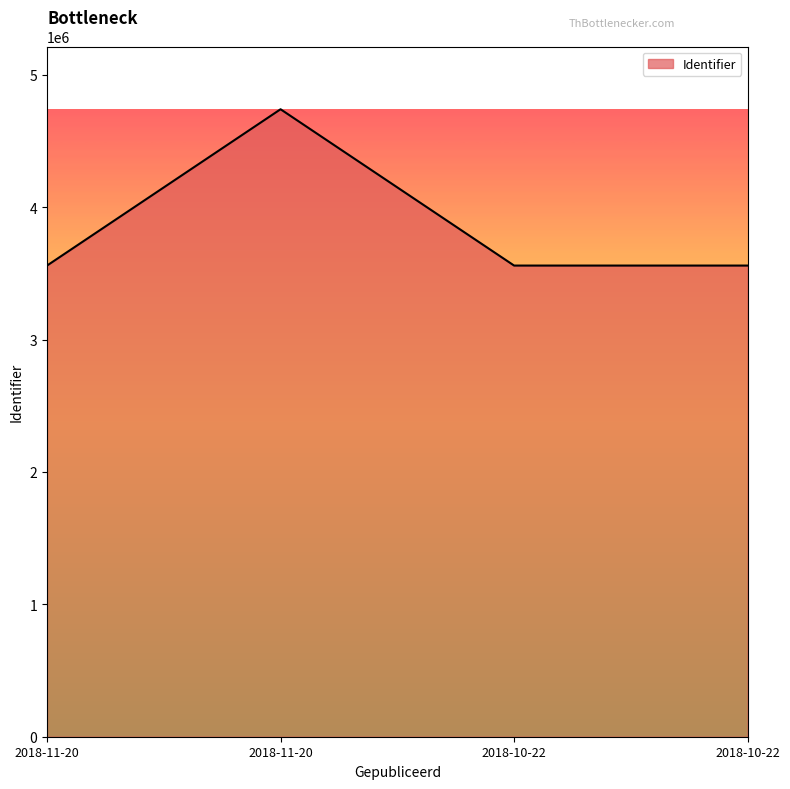

How many interior local valleys (lower than both neighbors) does the data have?

1